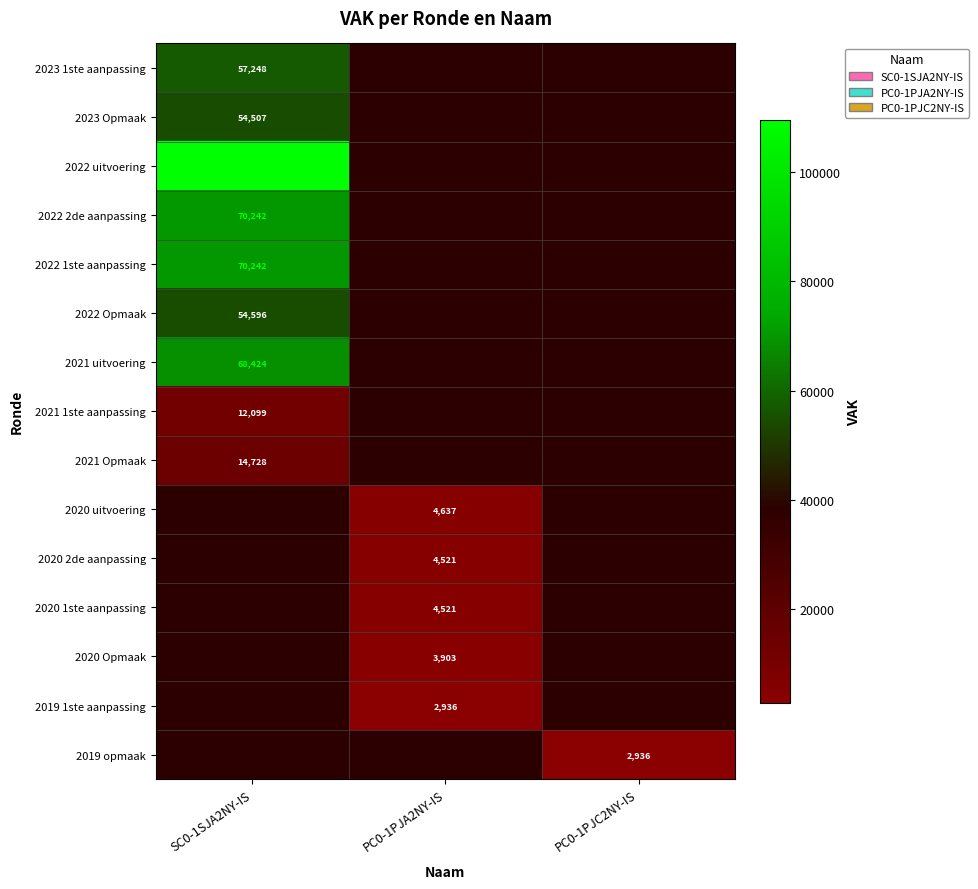

The 2019 opmaak series shows 5143 at PC0-1PJC2NY-IS. True or false?

False